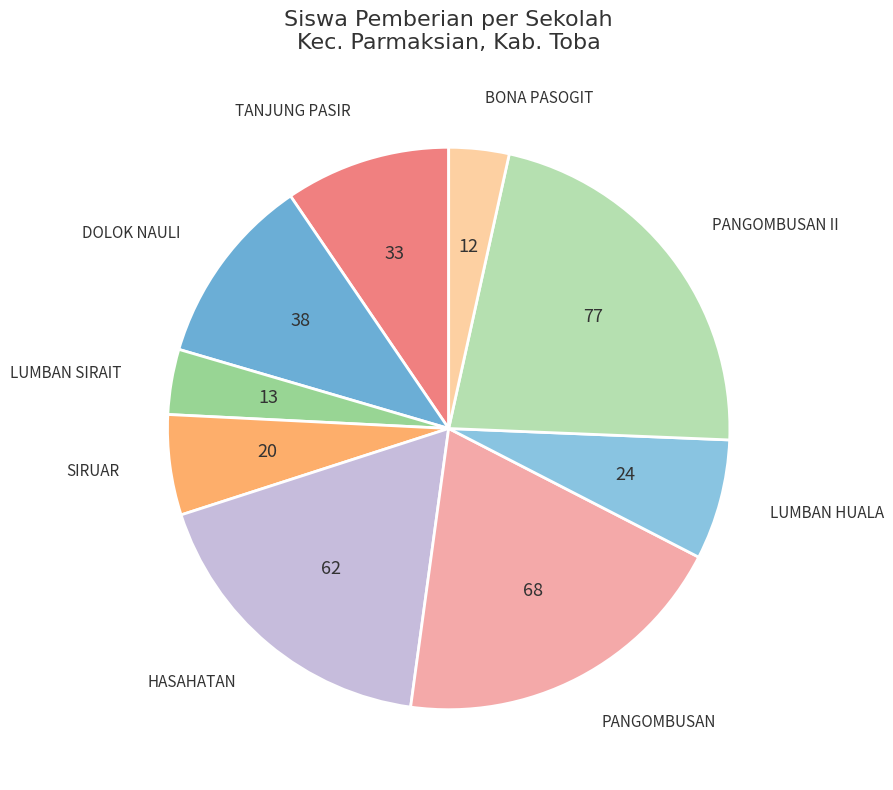

Count the number of slices in the pie.

9